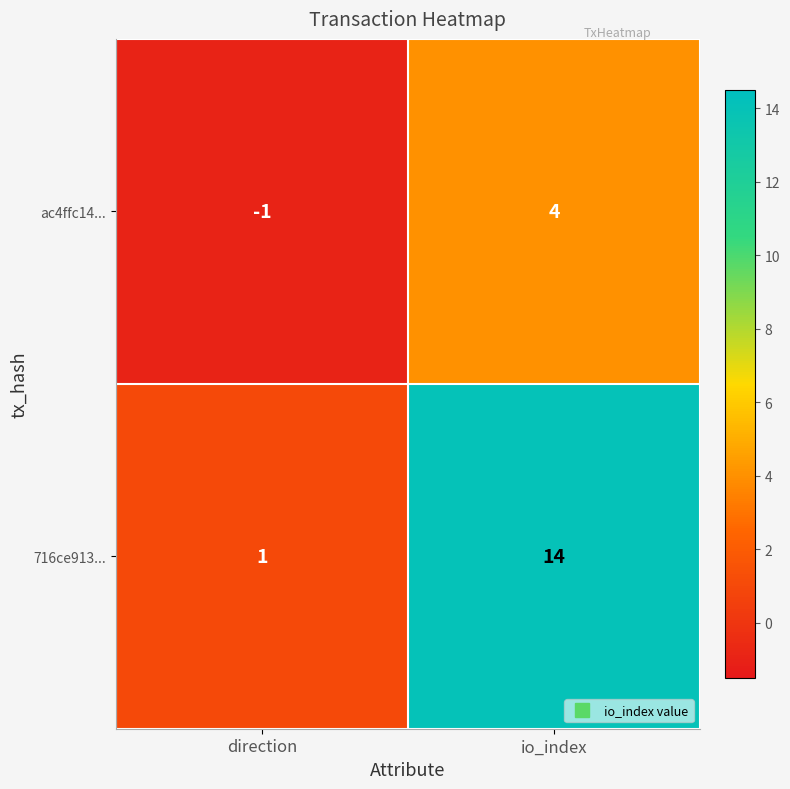

Where is 716ce913... nearest to the value 7?

direction